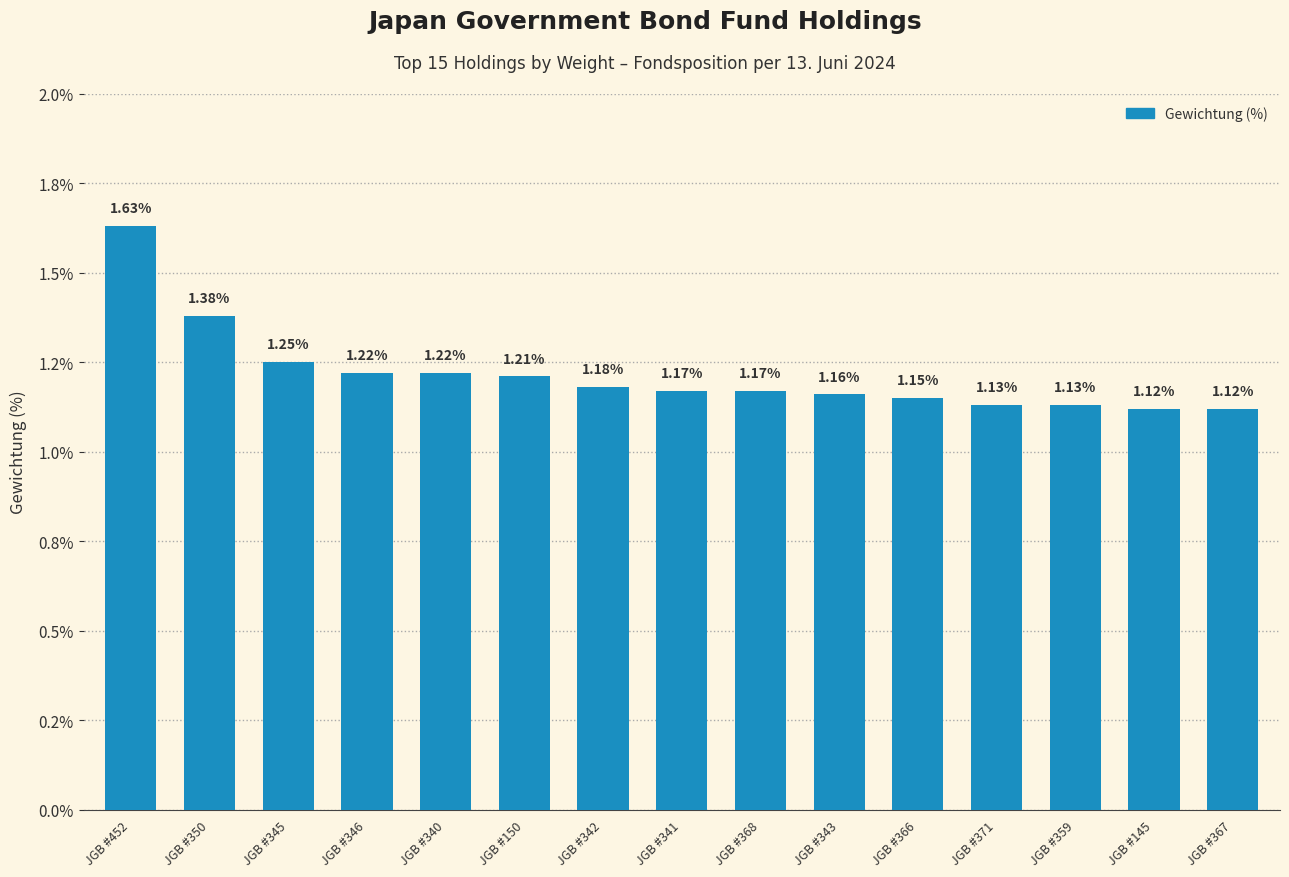

What is the label of the 2nd bar from the right?

JGB #145